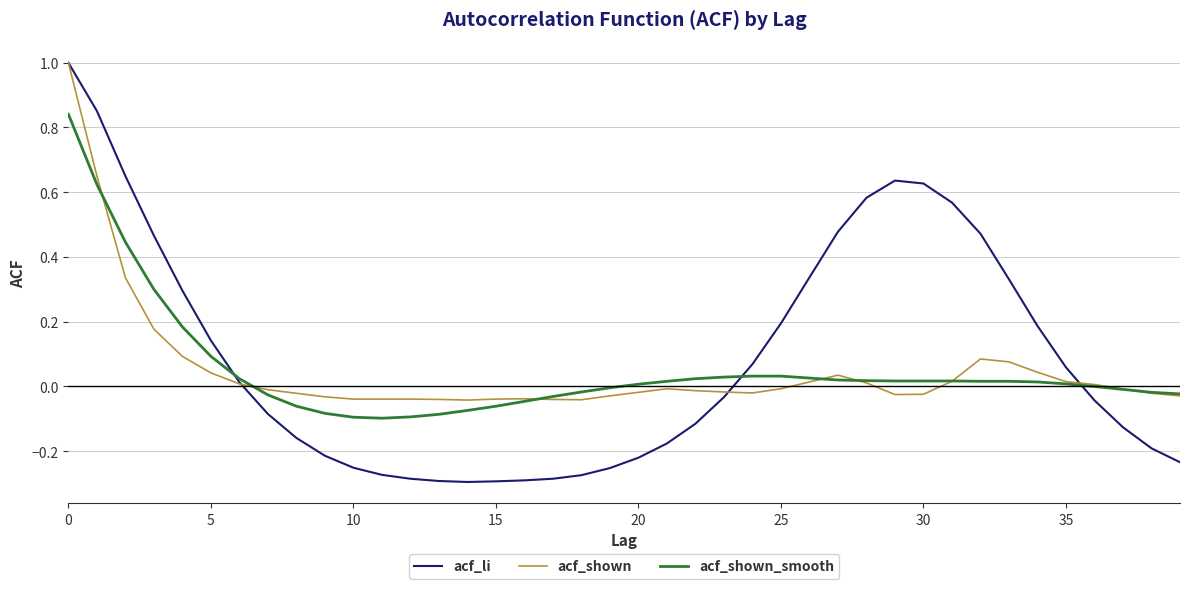

Which series has the largest range (max minus min)?

acf_li